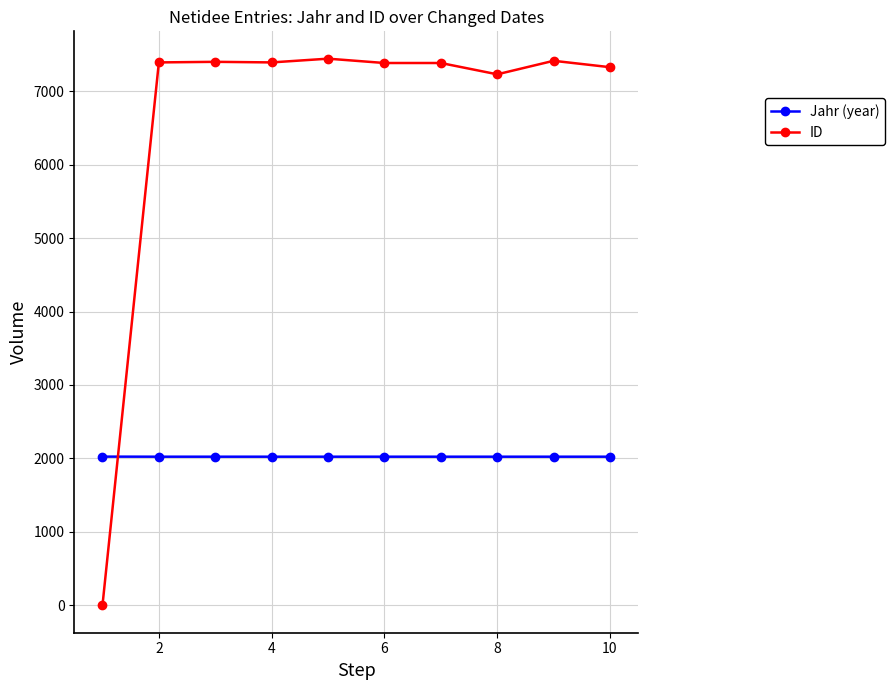

Which series has the widest spread of values?

ID